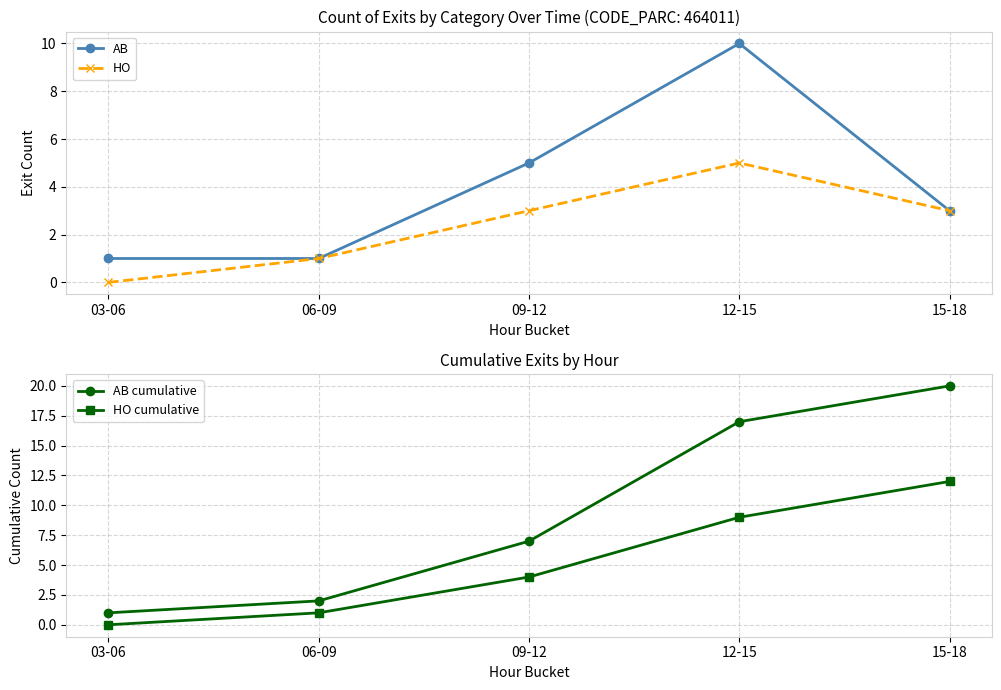

How many HO values are between 1 and 3?

3